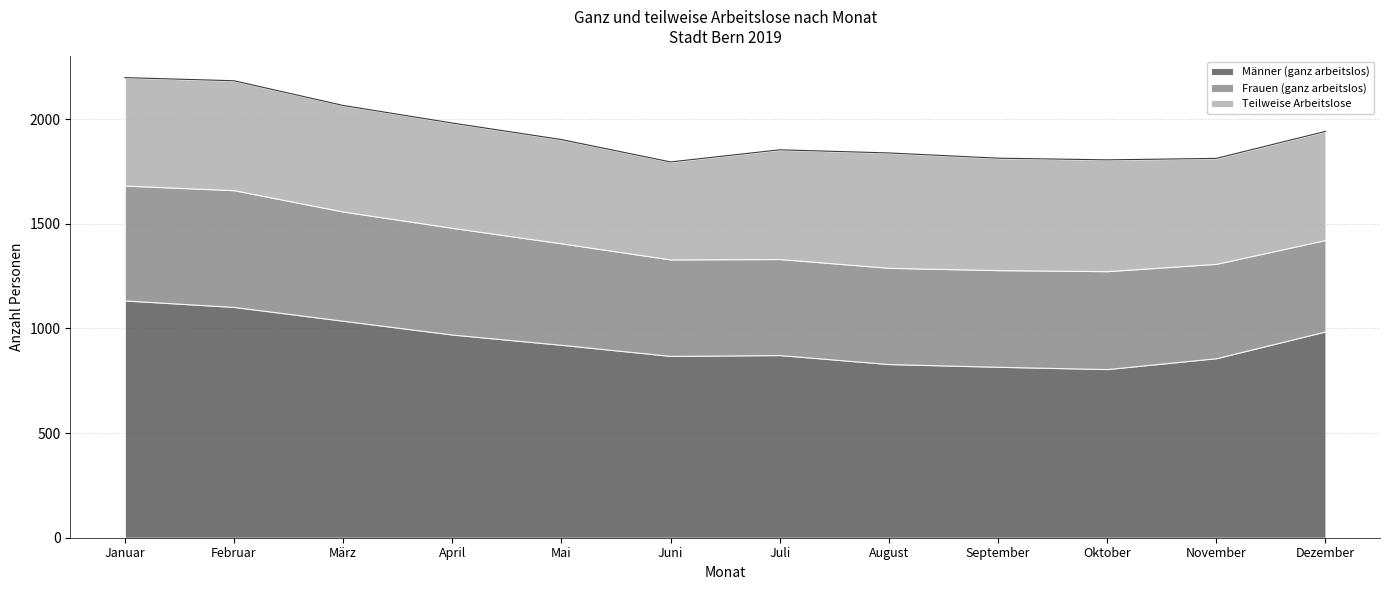

How many lines are shown in the chart?

3